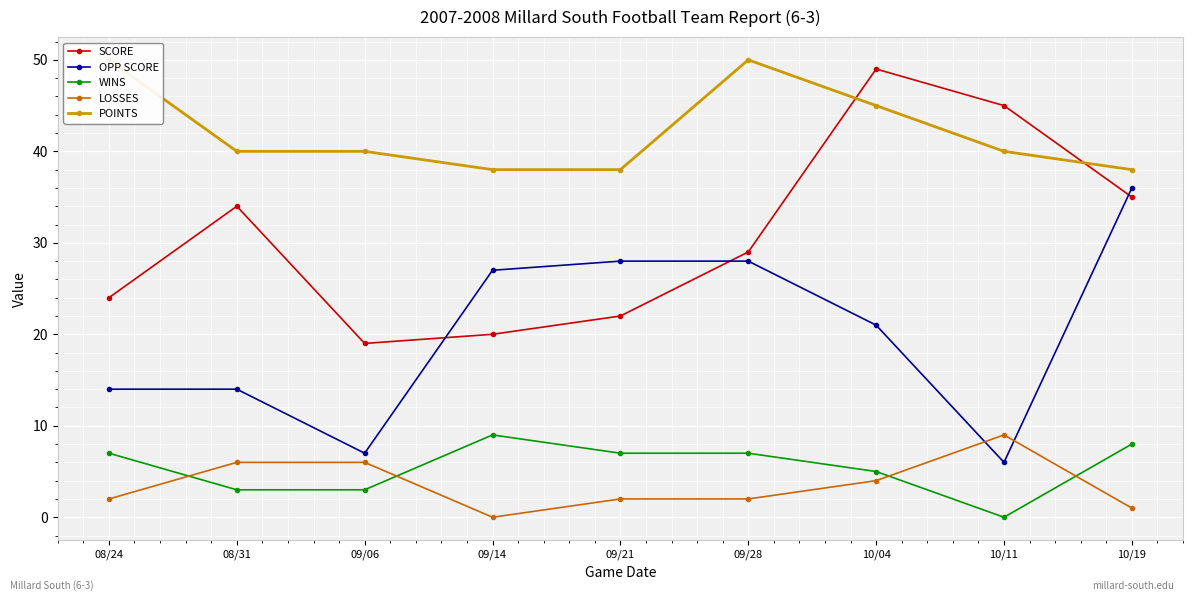

At how many categories does at least one series exceed 22?

9